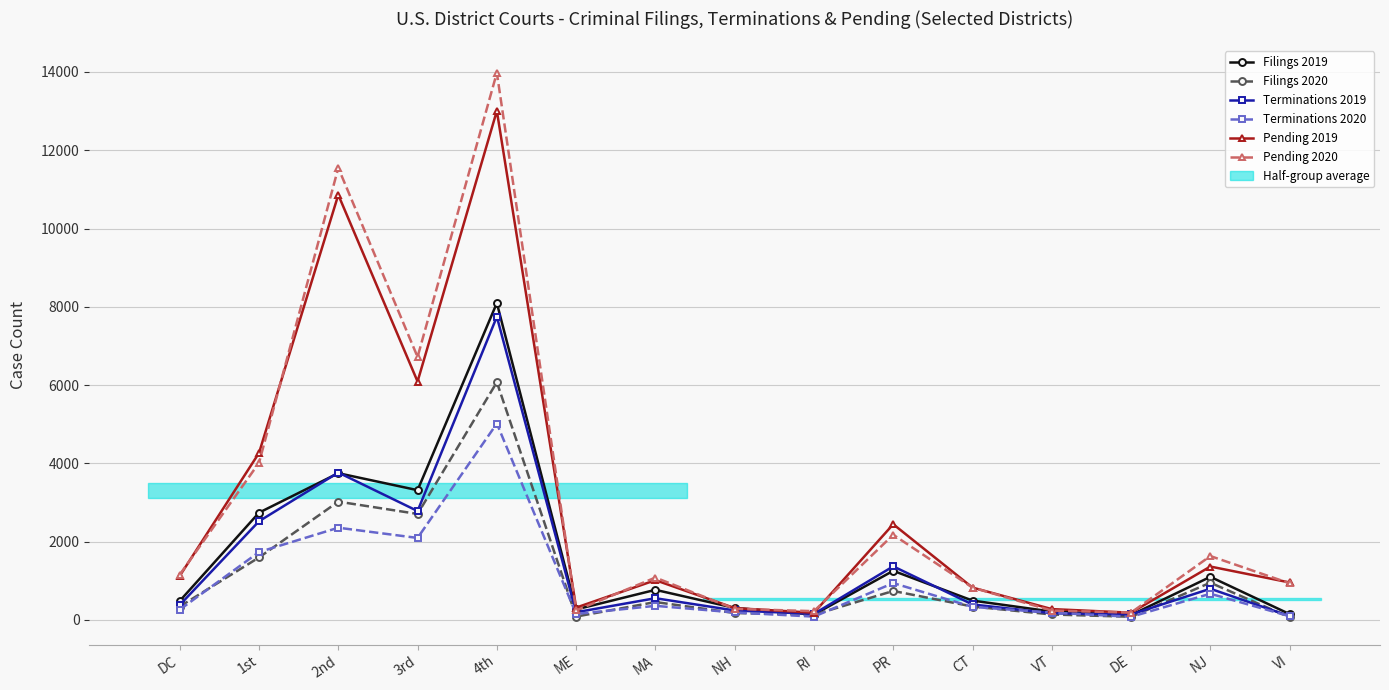

Where does the Filings 2020 series first go above 344?

1st